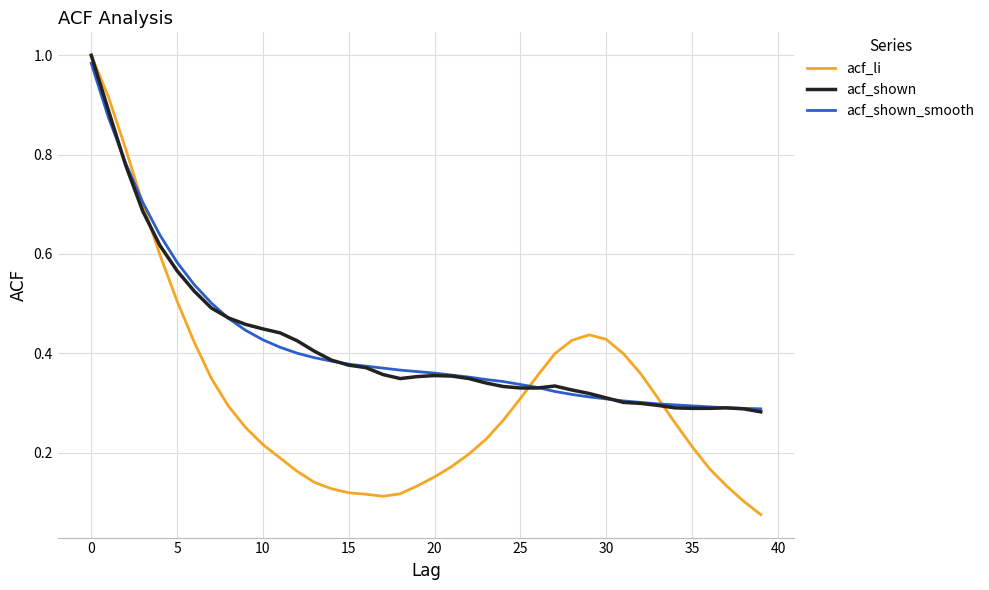

Which series has the largest range (max minus min)?

acf_li